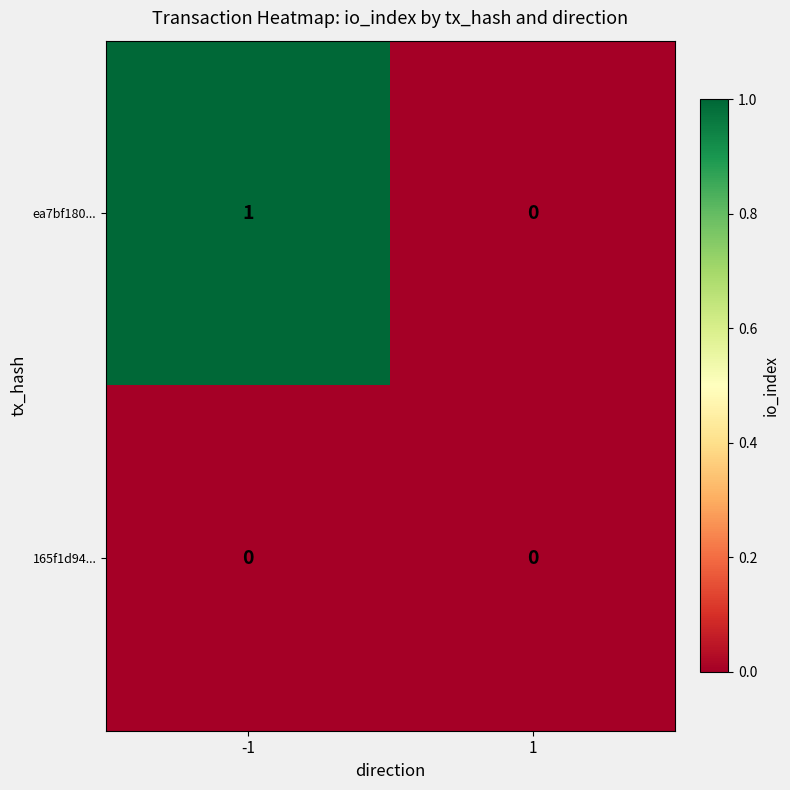

Which series has the widest spread of values?

ea7bf180...